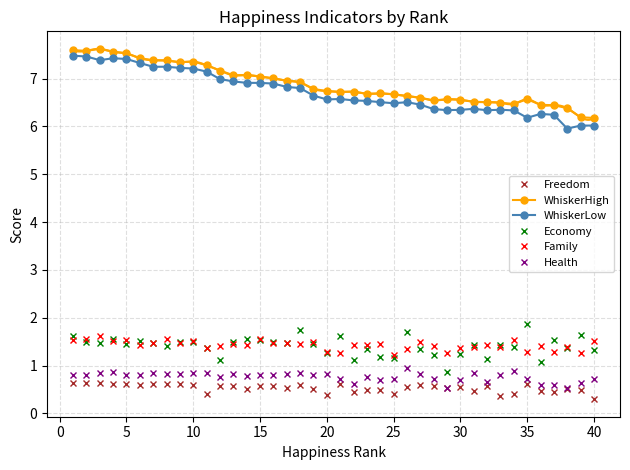

What value does the Economy series have at 35?

1.9